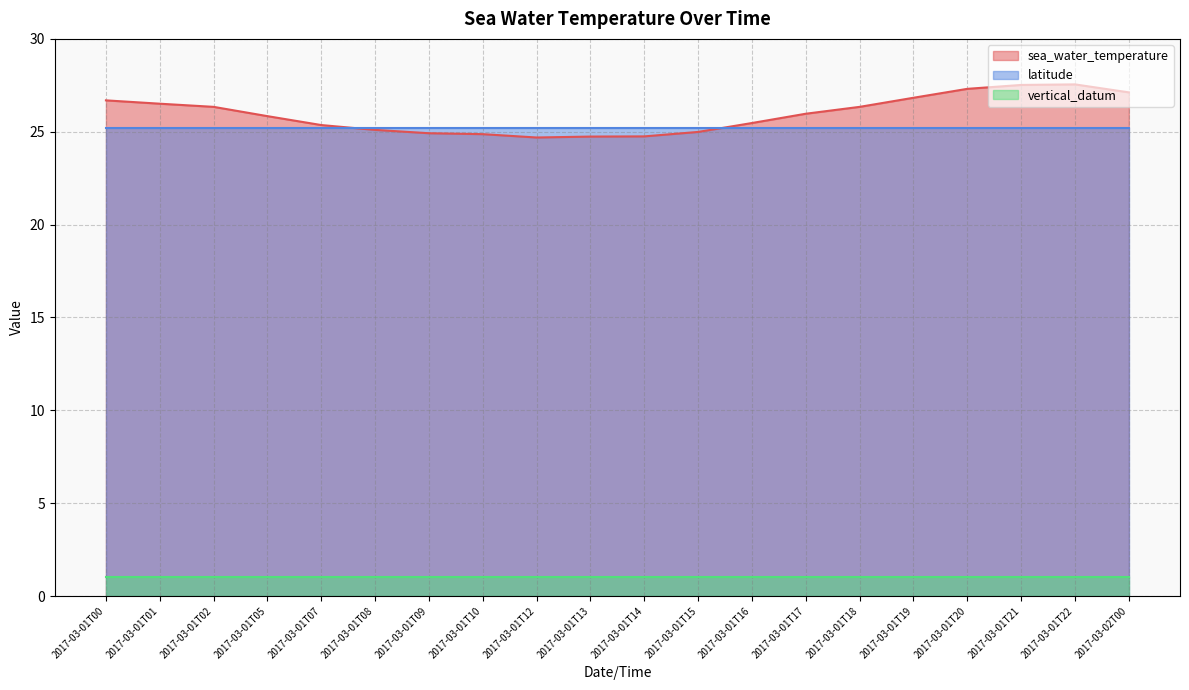

How many categories are shown in the chart?

20